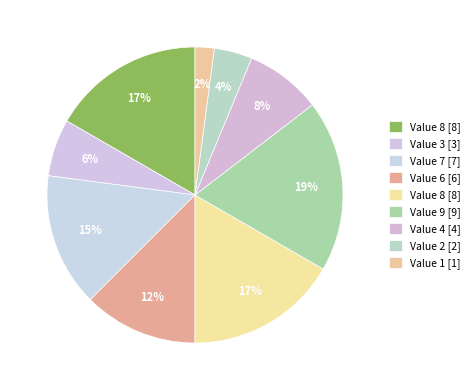

To the nearest percent, what is the average slice percentage?

11%